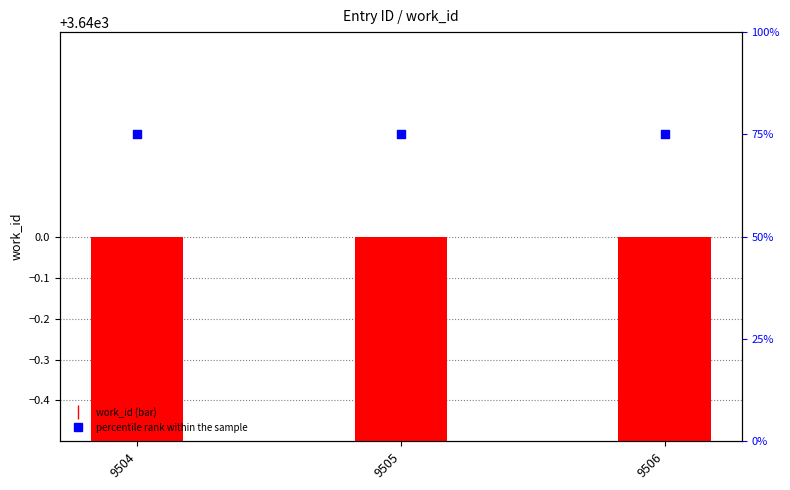

Which series has the largest total across all categories?

work_id